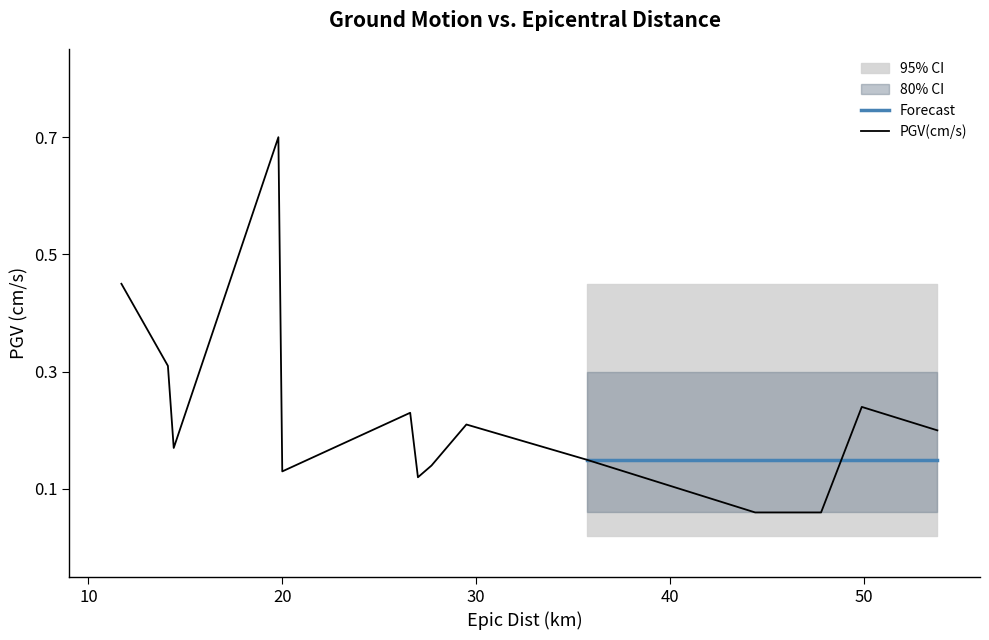

What is the maximum value for PGV(cm/s)?

0.7